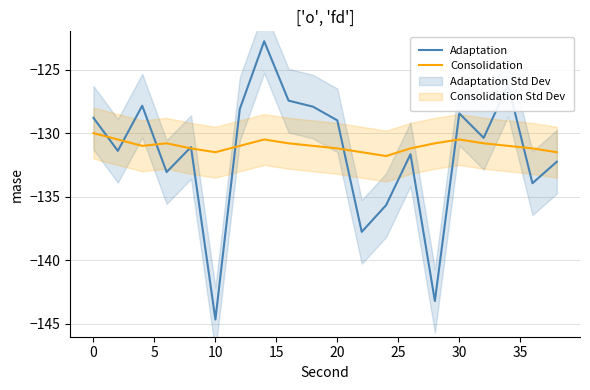

Does the chart display data point markers on the line(s)?

No